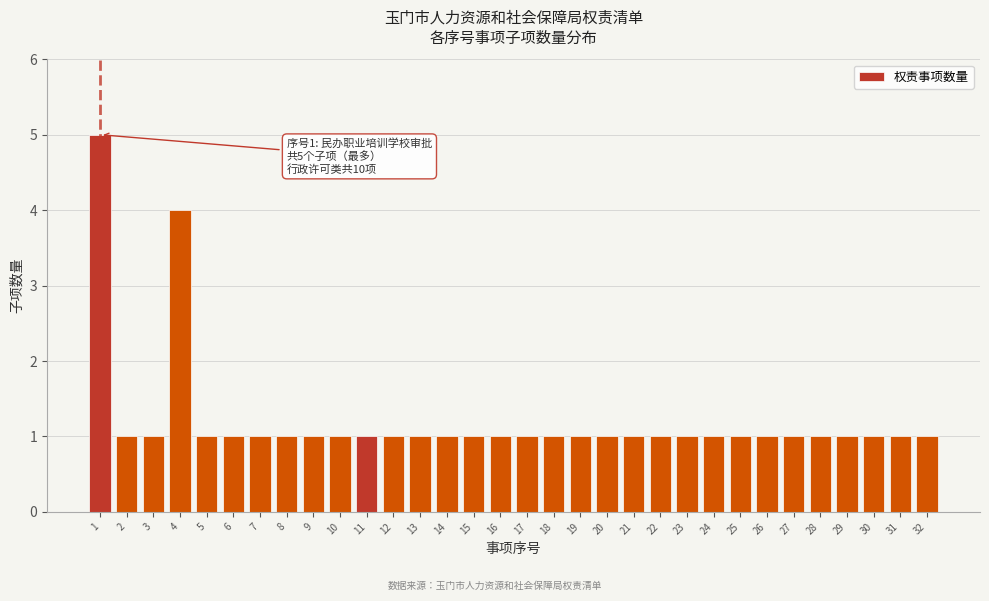

The chart shows a value of 0 at 32. True or false?

False